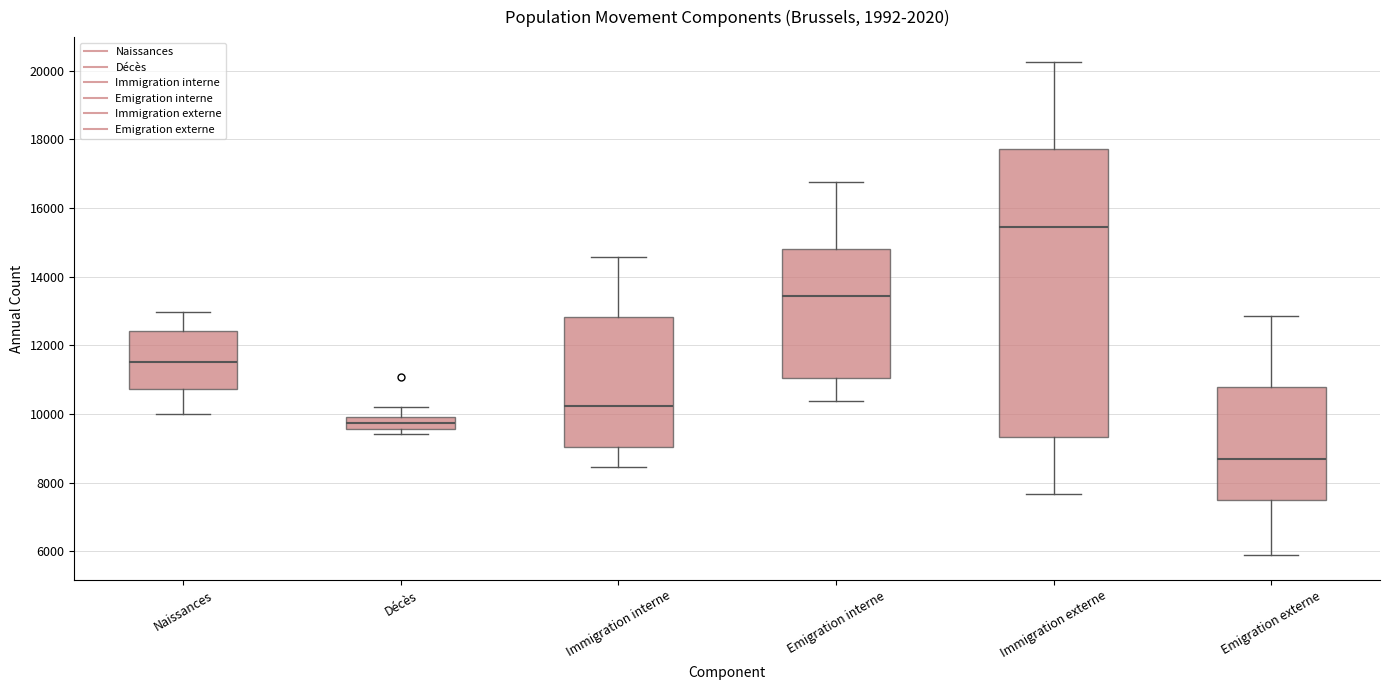

Where is the upper edge of the box for Emigration interne on the y-axis? The values are not printed on the chart, so give them approximately, as read against the axis.

14800